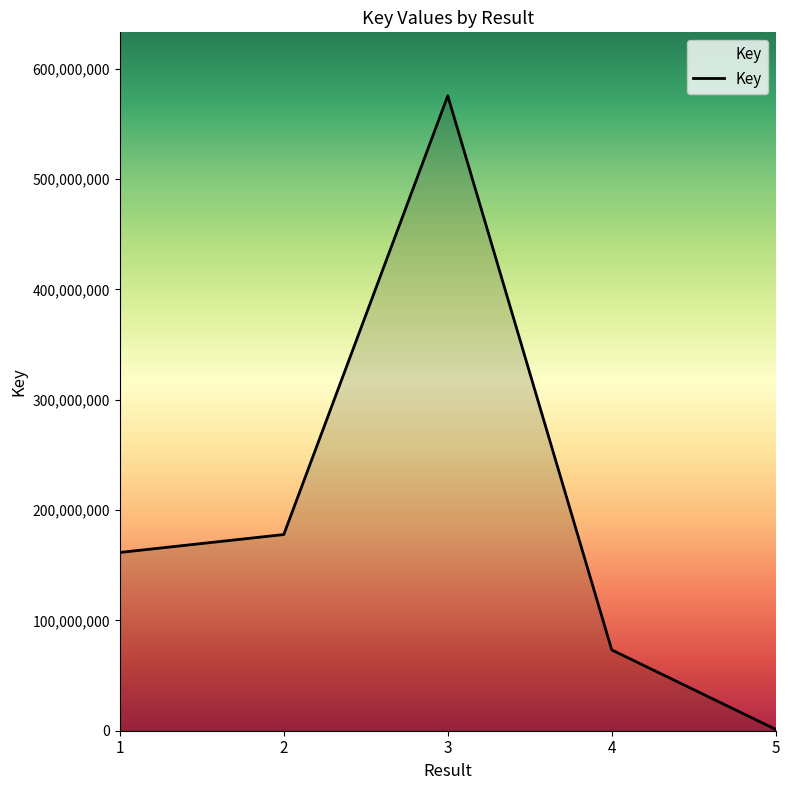

What is the approximate value at 3?

575548154